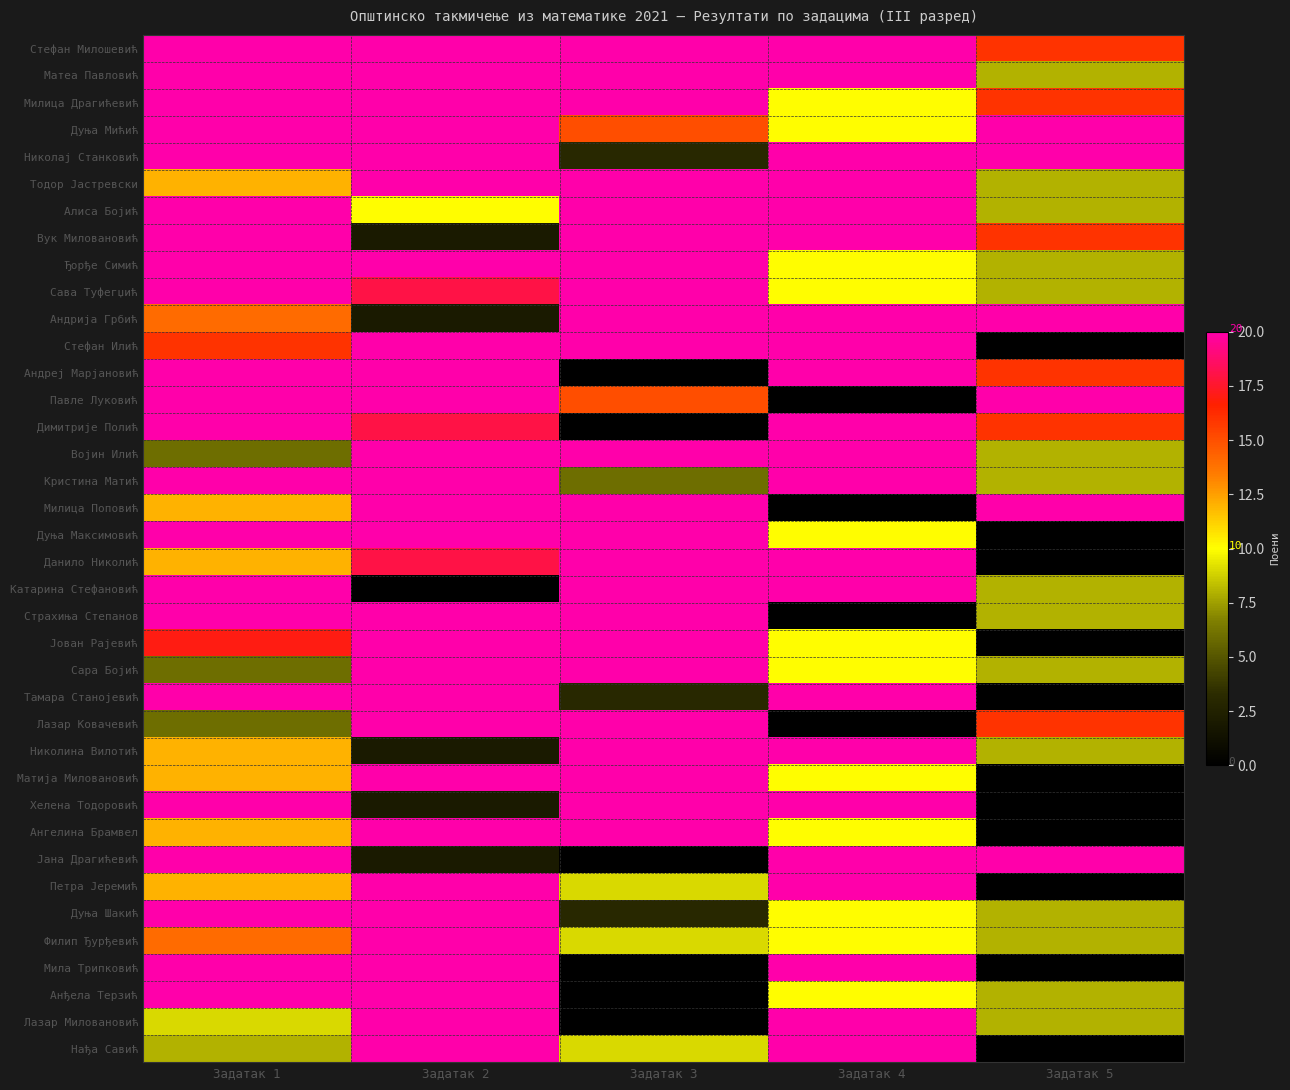

Which series changed the most between Задатак 2 and Задатак 3?

Андреј Марјановић